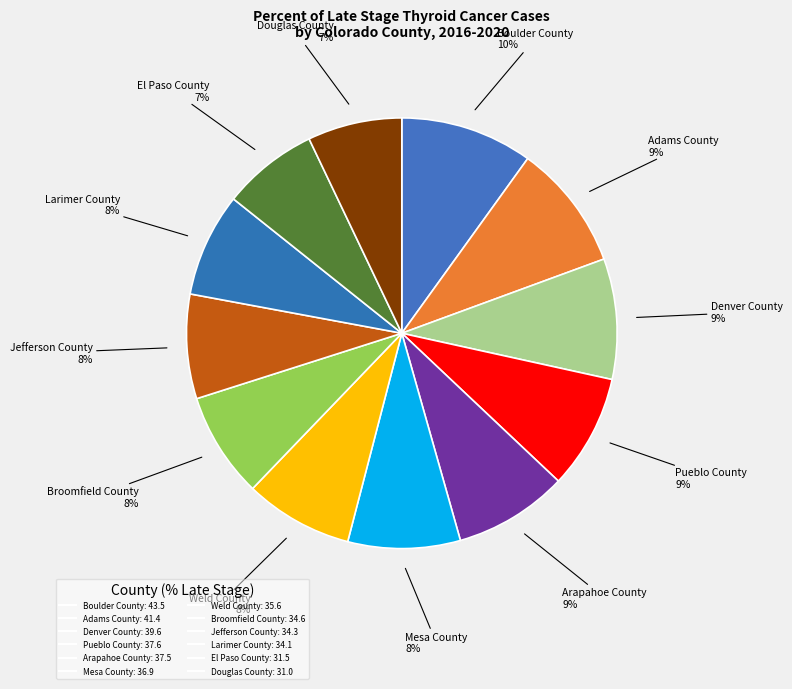

Is there any slice that represents more than half of the pie?

No